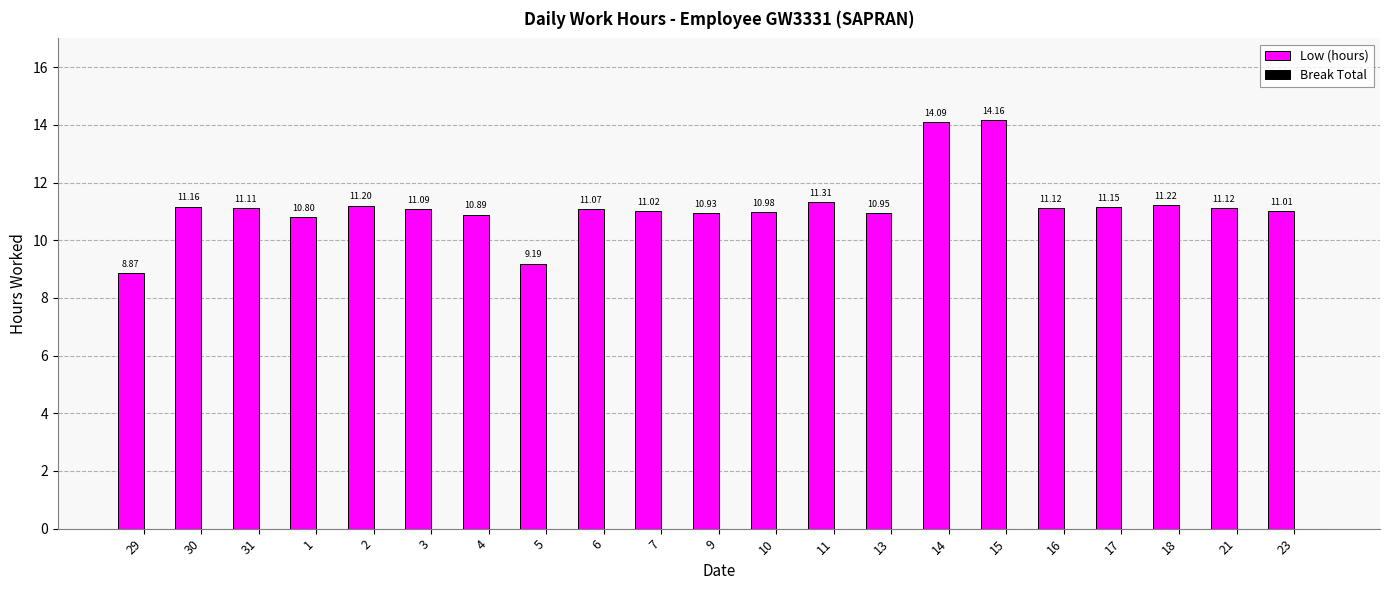

What is the average value?

11.2